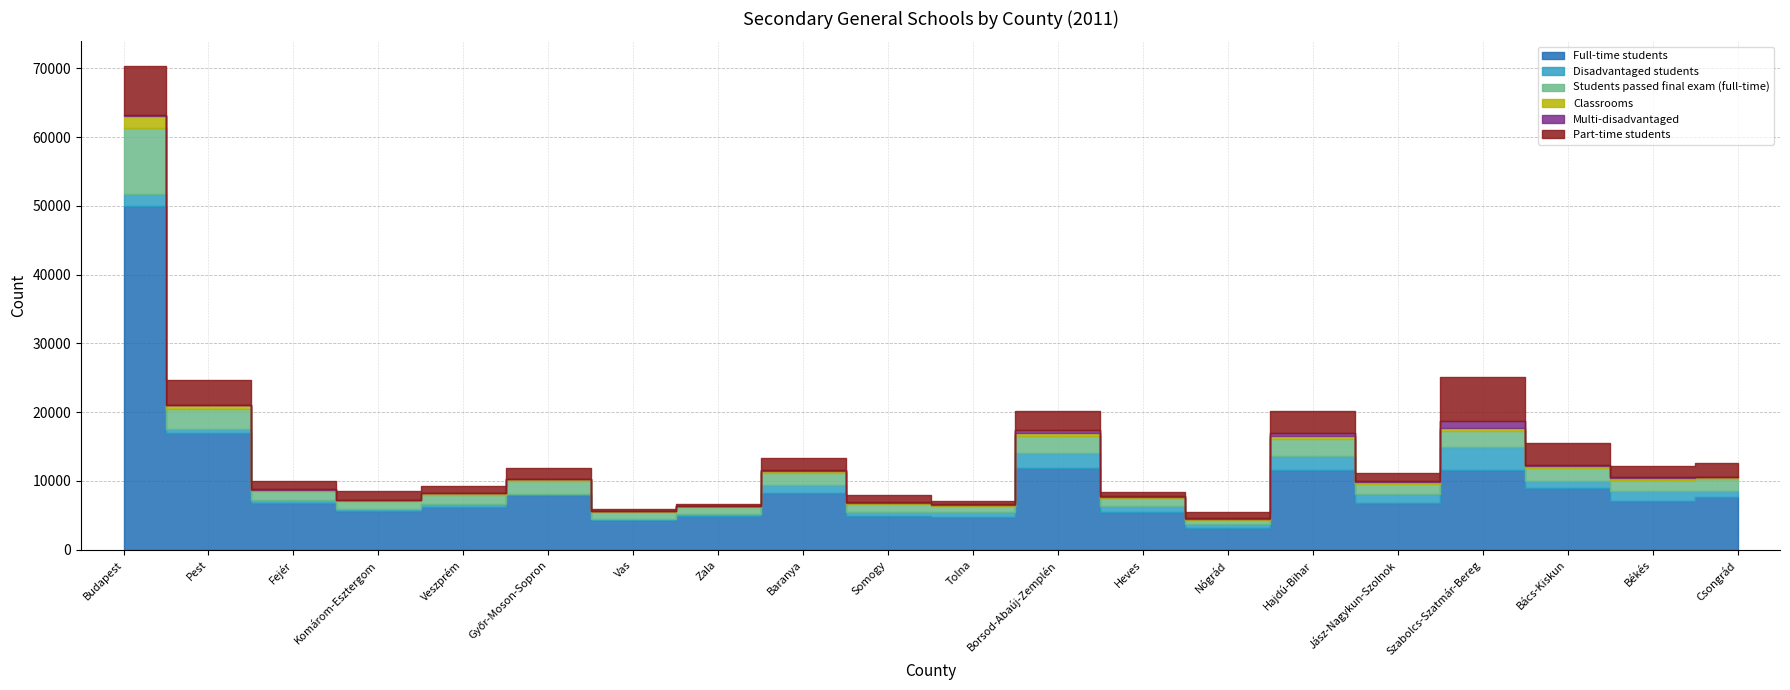

Does the chart contain stacked bars?

No